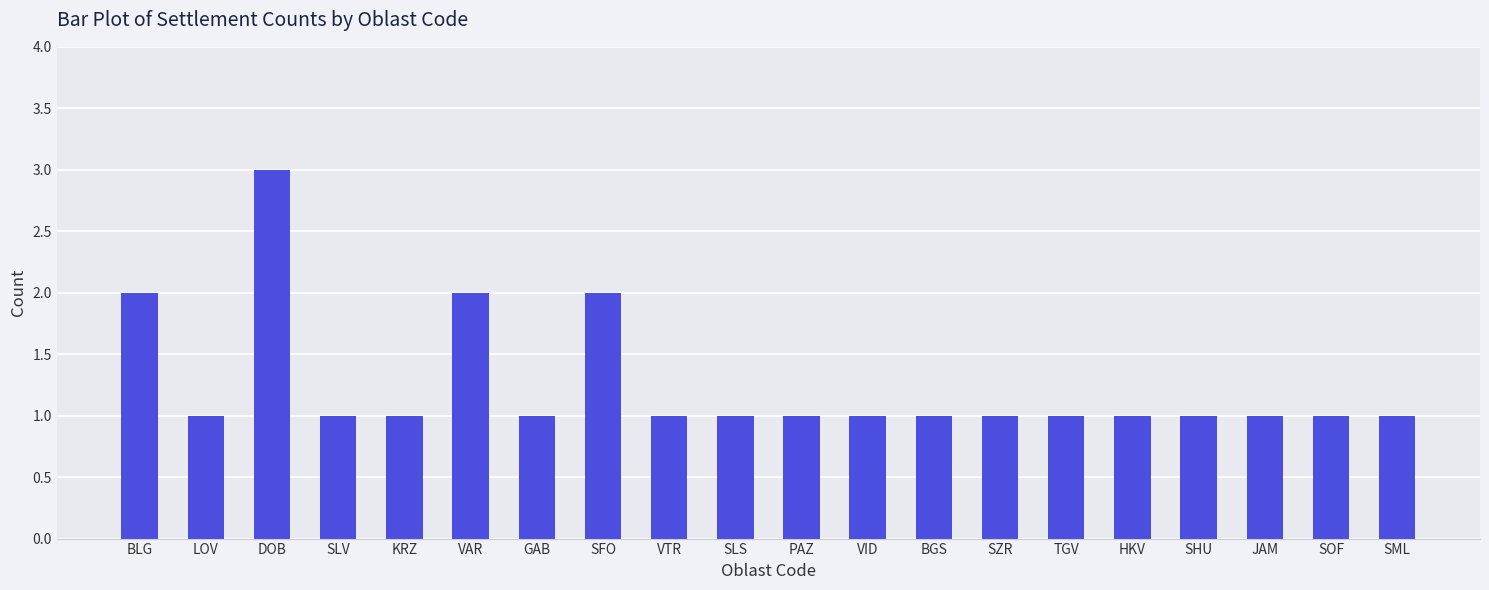

Which label corresponds to the largest value in the chart?

DOB